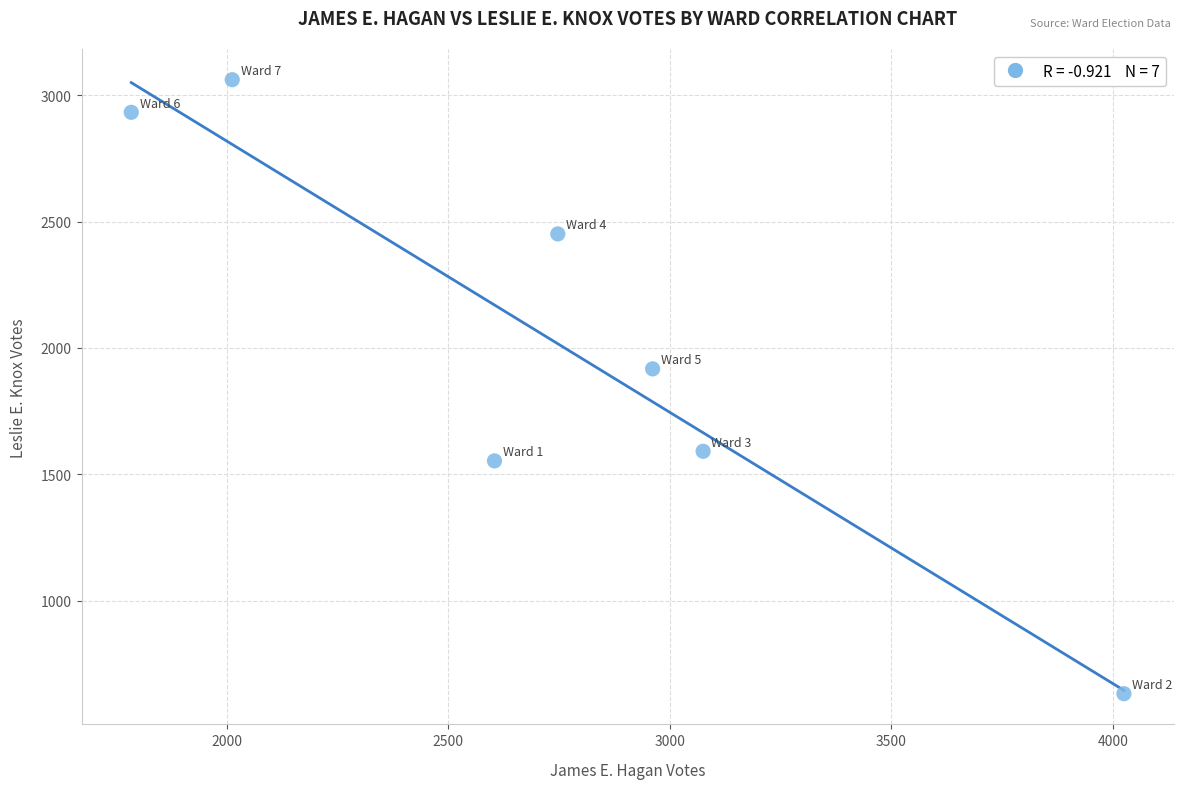

What Y value in the scatter plot is closest to 1846?

1917